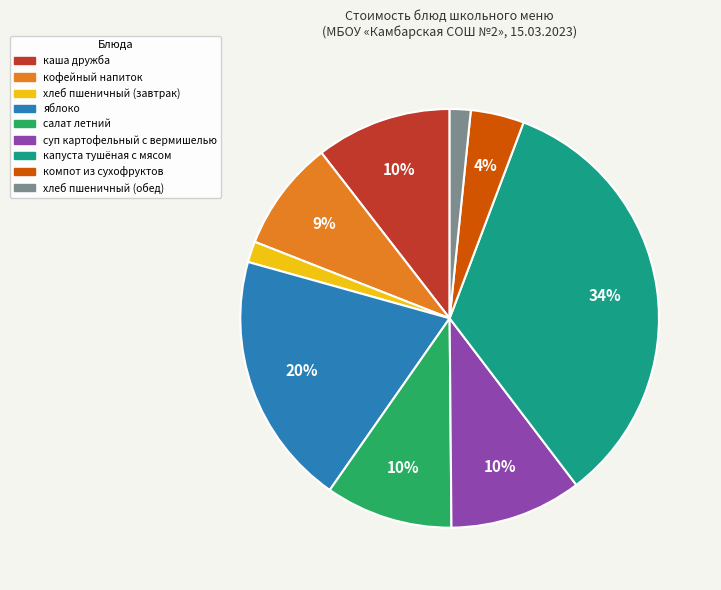

To the nearest percent, what is the average slice percentage?

11%